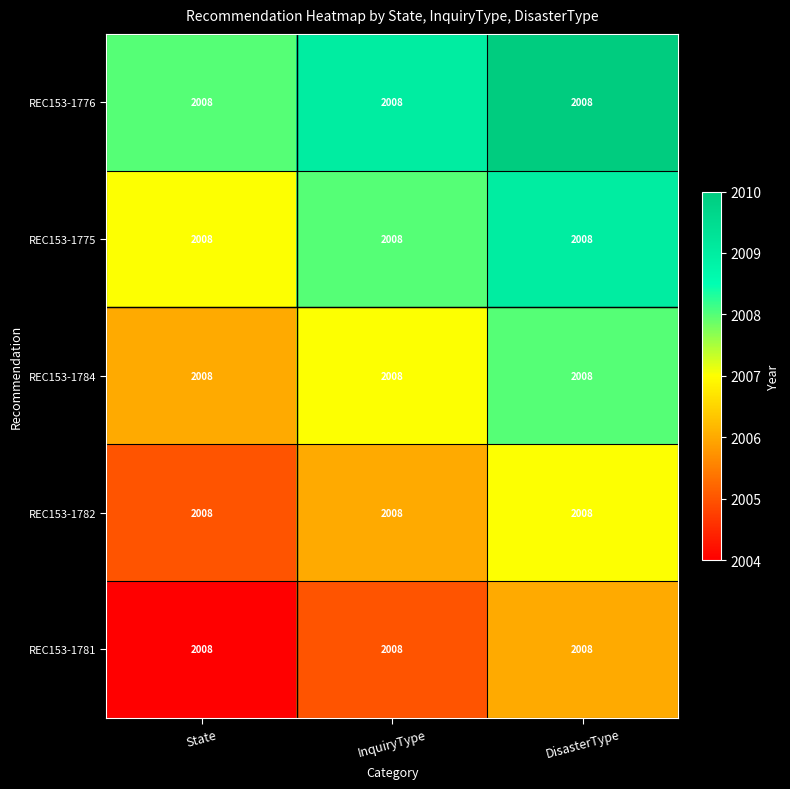

At which category is the sum across all series the highest?

DisasterType